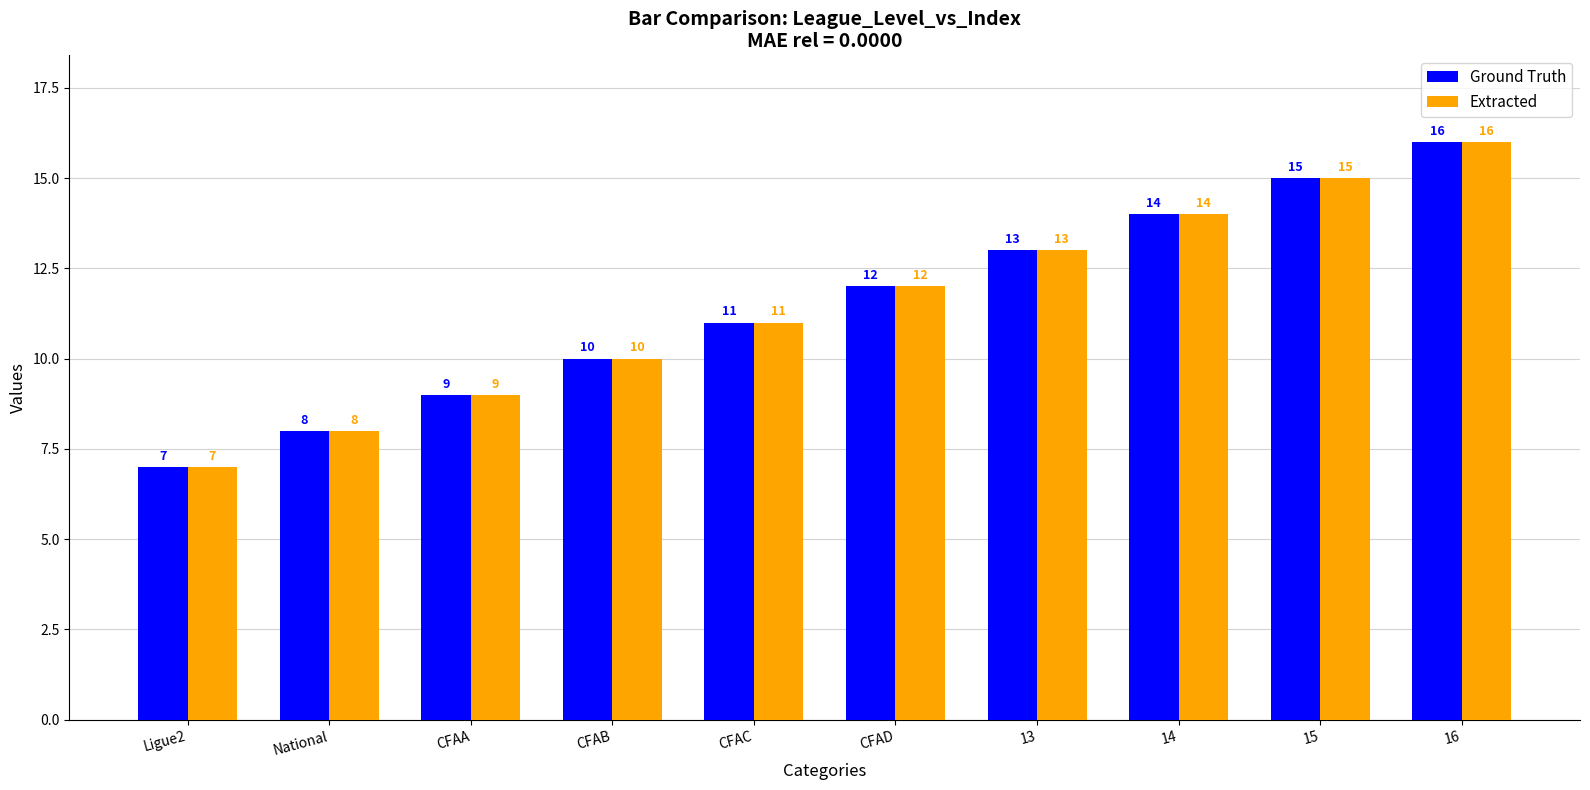

Reading right to left, transcribe all the data shown in this chart.

Ground Truth: 16=16	15=15	14=14	13=13	CFAD=12	CFAC=11	CFAB=10	CFAA=9	National=8	Ligue2=7
Extracted: 16=16	15=15	14=14	13=13	CFAD=12	CFAC=11	CFAB=10	CFAA=9	National=8	Ligue2=7